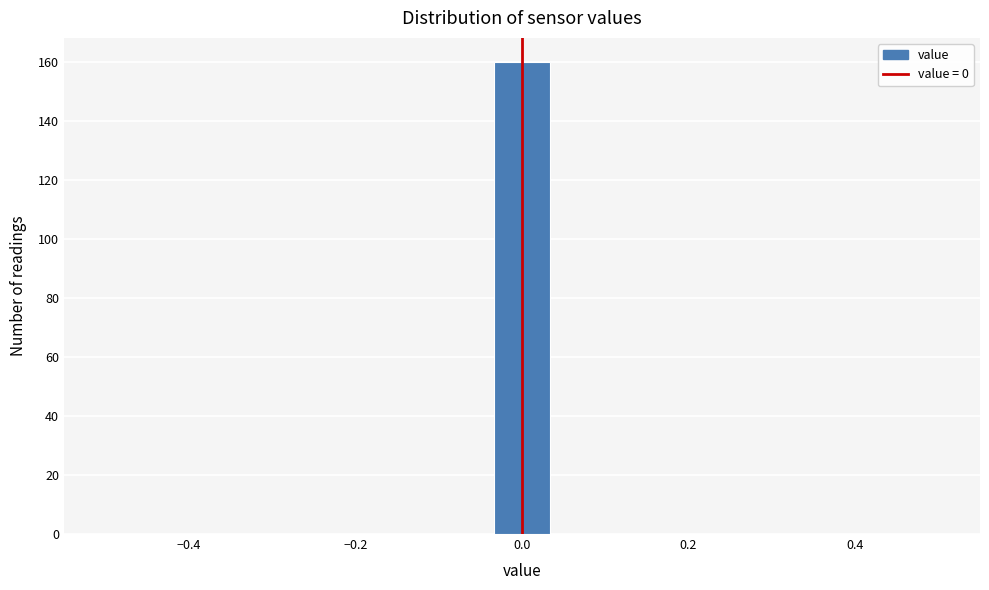

Around what value on the x-axis is the tallest bar? Give the approximate position of its centre, as read against the axis.

0.00